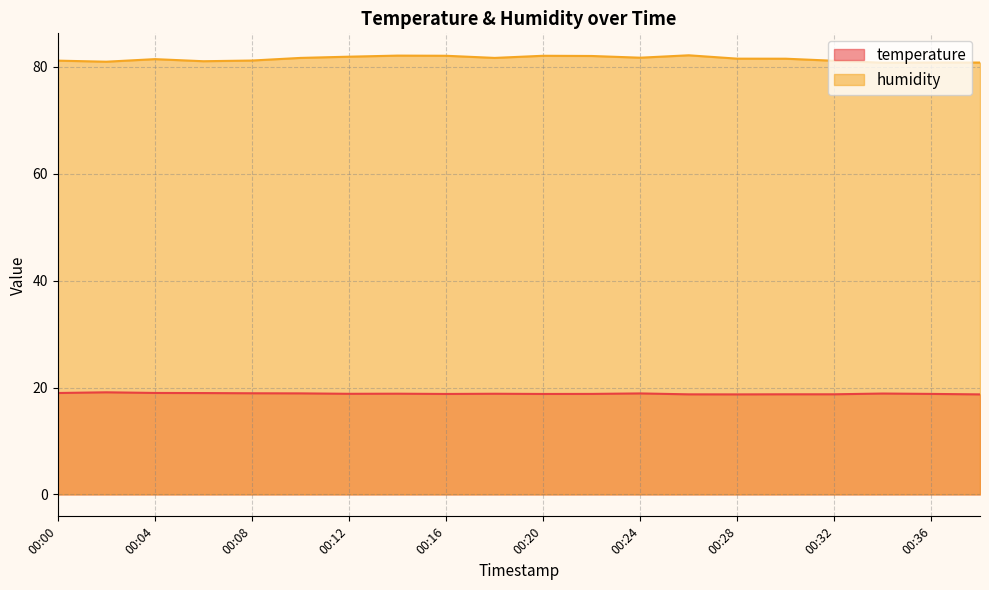

True or false: temperature and humidity cross at least once.

False